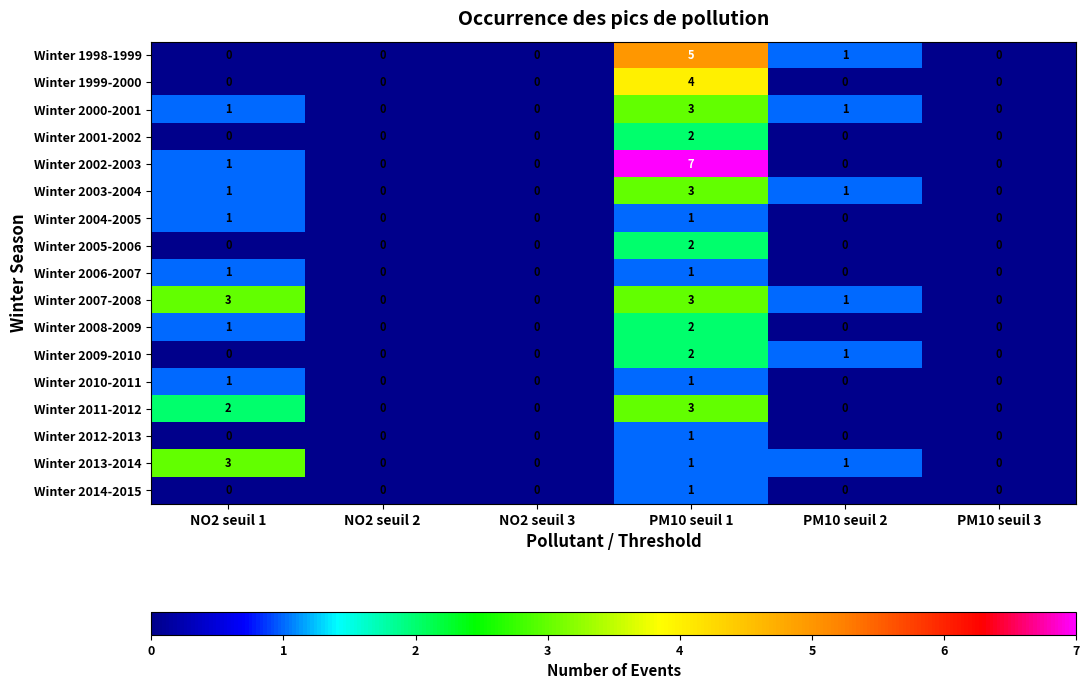

Which series has the widest spread of values?

Winter 2002-2003